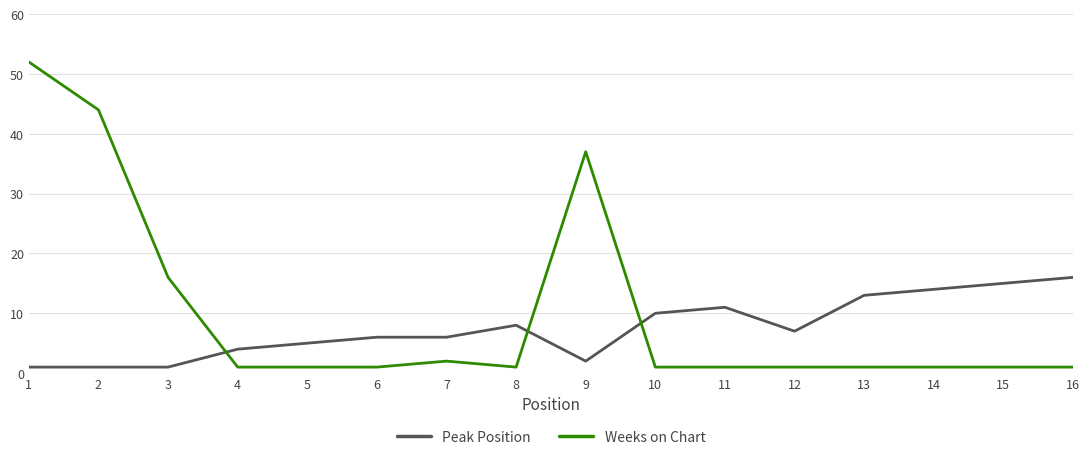

Where is Weeks on Chart nearest to the value 26?

3